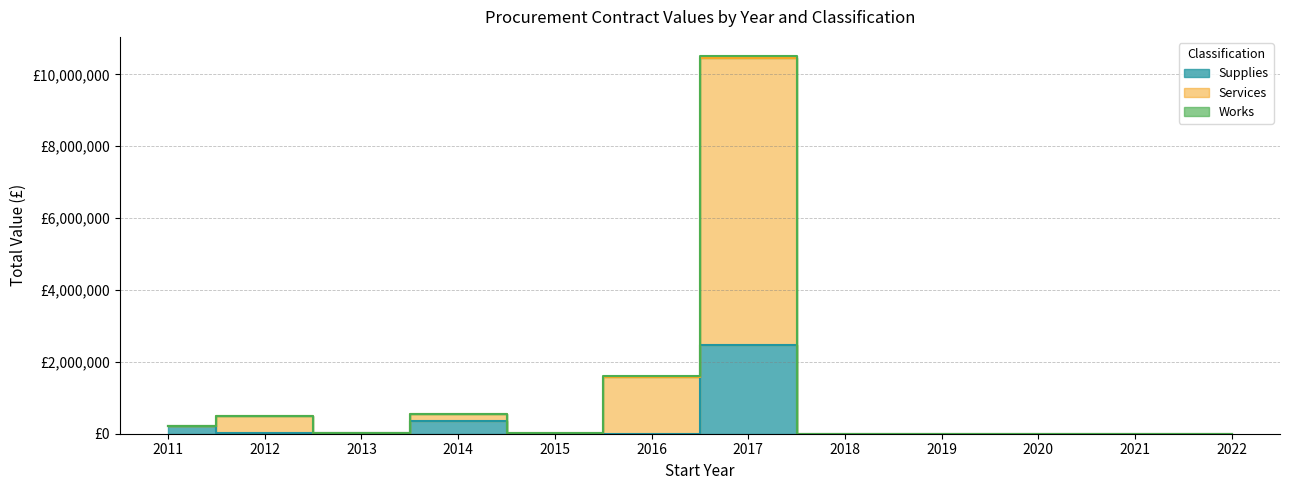

At which category is the sum across all series the highest?

2017